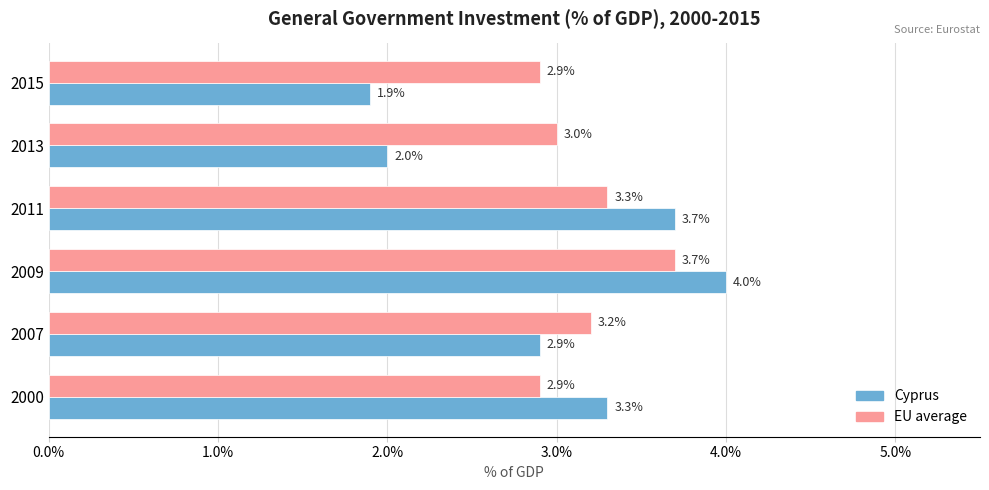

Which series has the largest range (max minus min)?

Cyprus